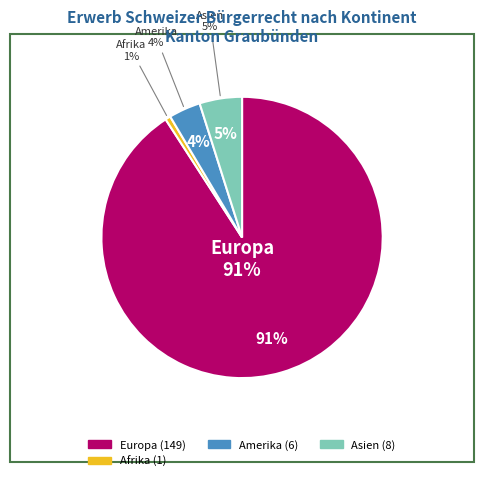

Which category accounts for the majority?

Europa